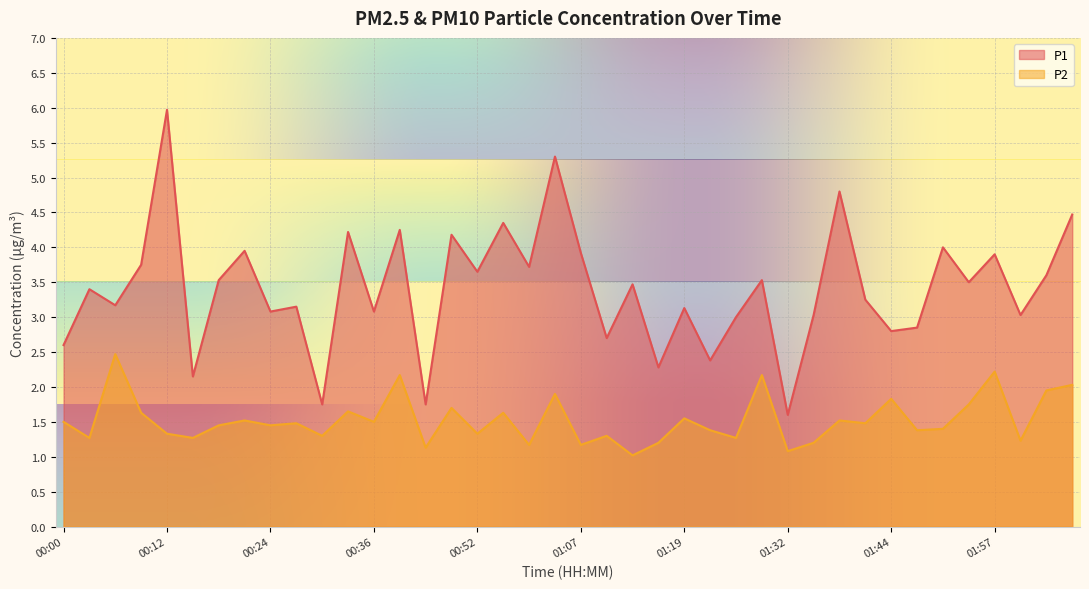

Which category has the highest value in the P1 series?

00:12